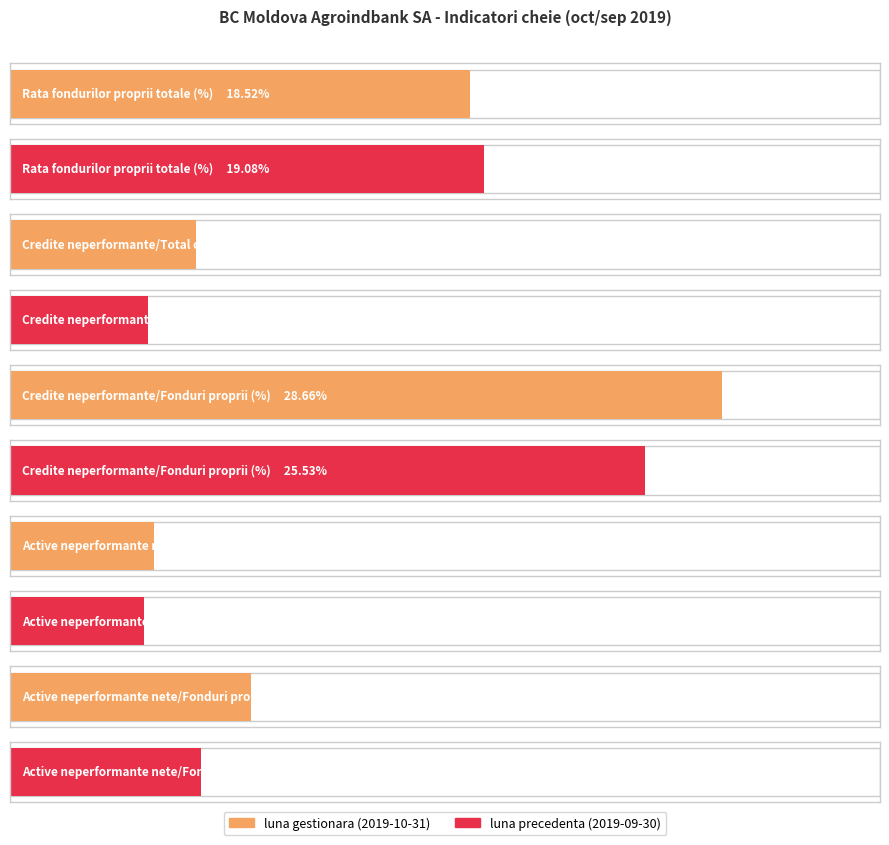

What is the value of the luna precedenta (2019-09-30) bar at the 5th from the left?

7.7